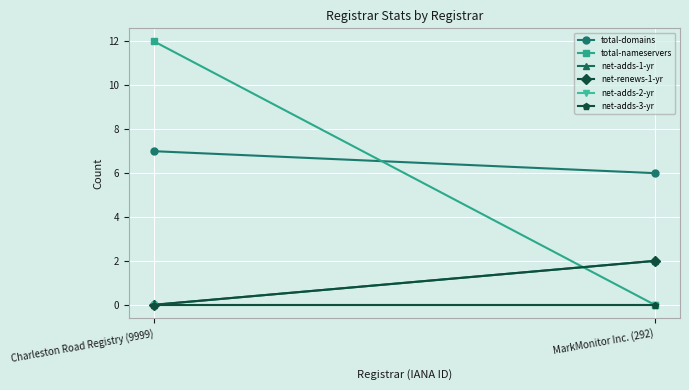

How many data points does each series have?

2